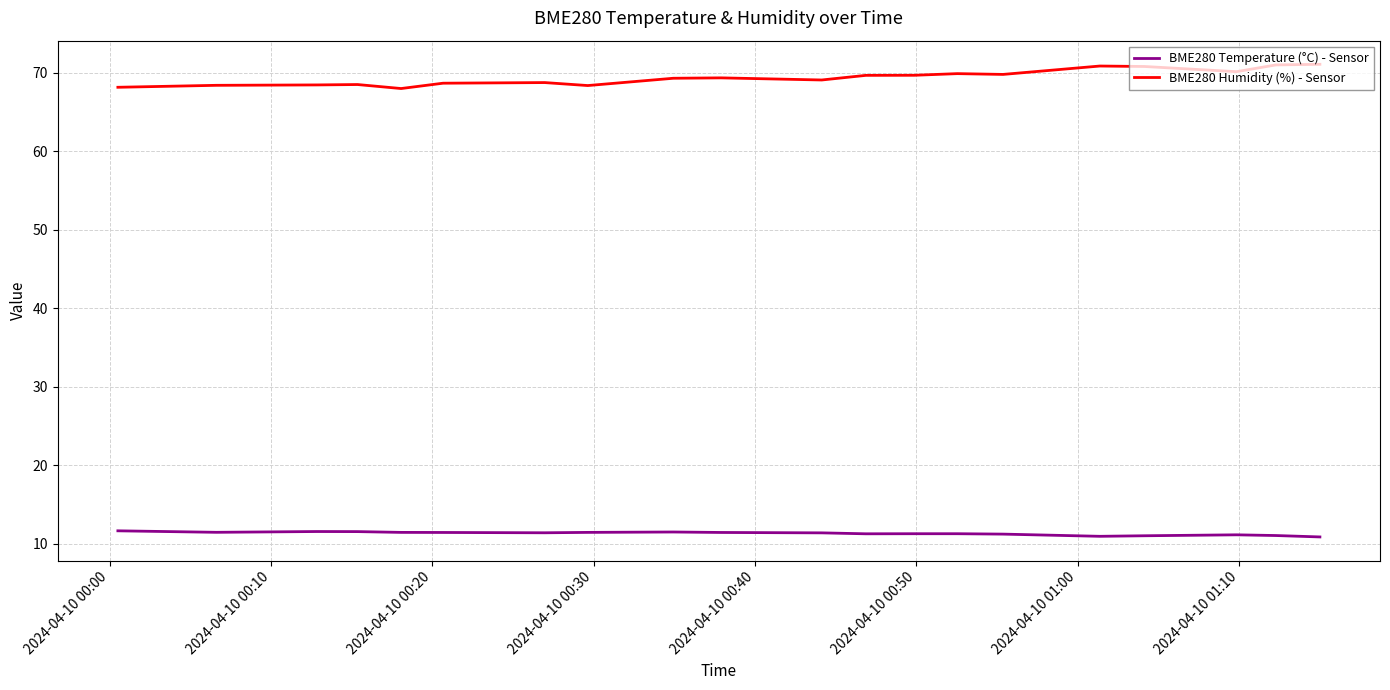

What is the greatest value displayed?

71.1